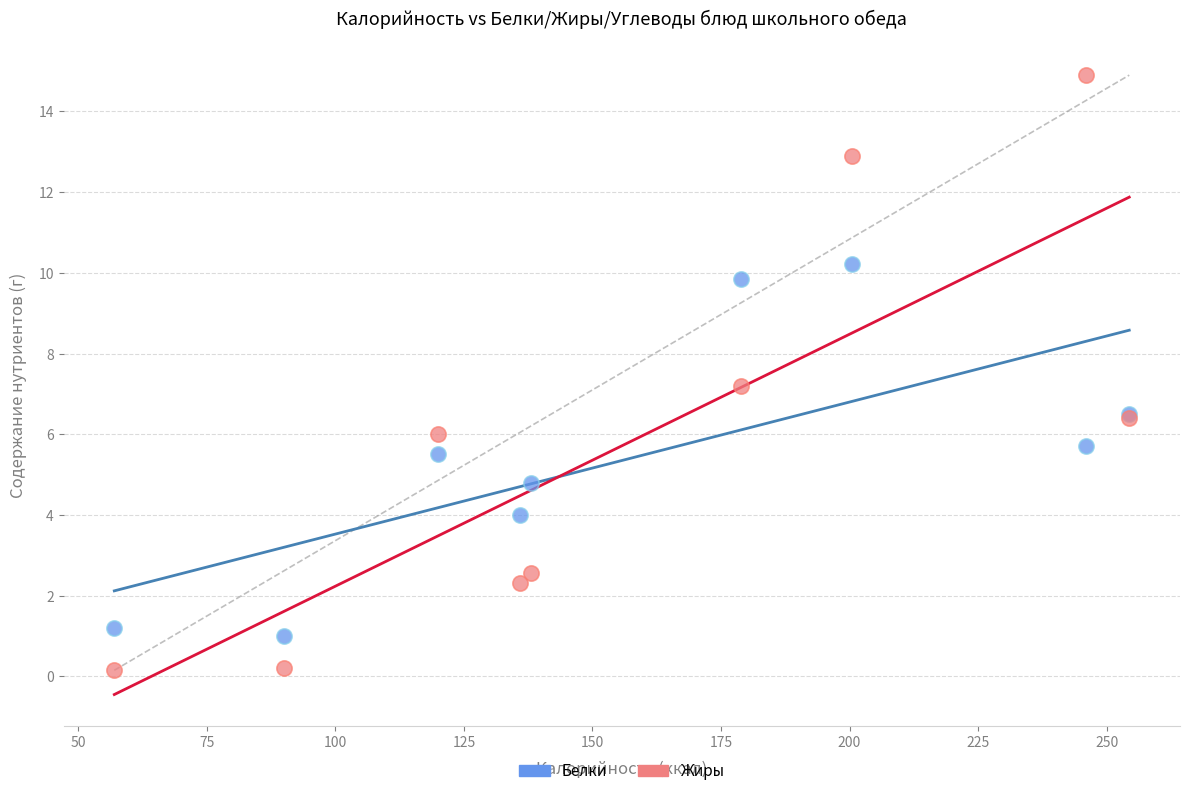

What is the X range (max minus min) for the scatter plot?

197.4